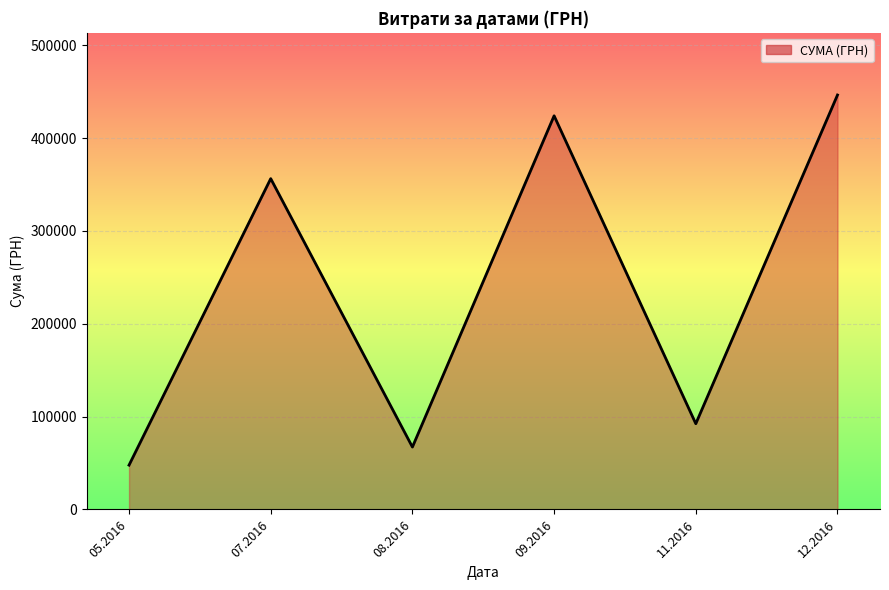

Where is the first local maximum?

07.2016